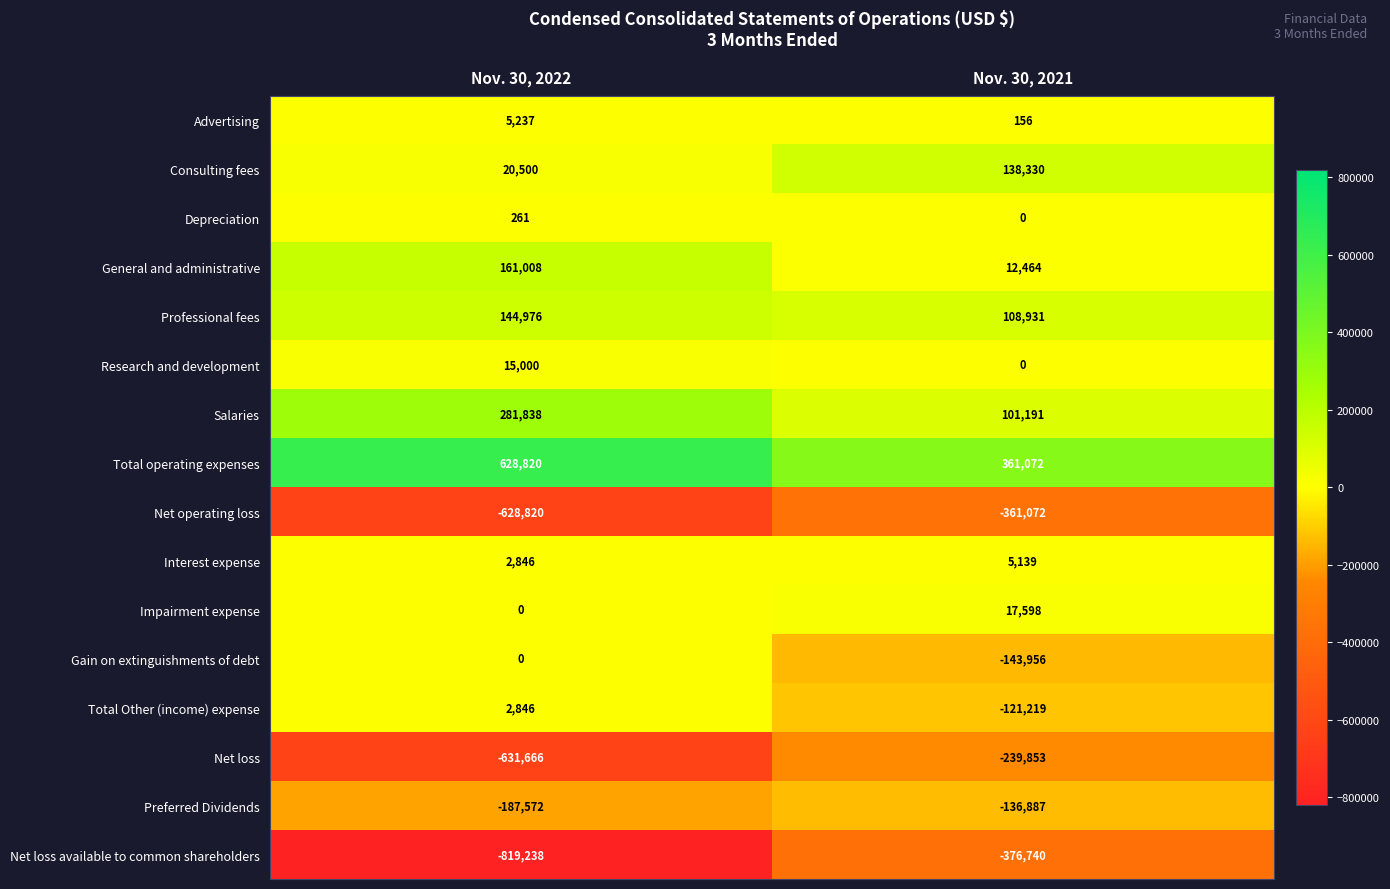

Which series changed the most between Nov. 30, 2022 and Nov. 30, 2021?

Net loss available to common shareholders